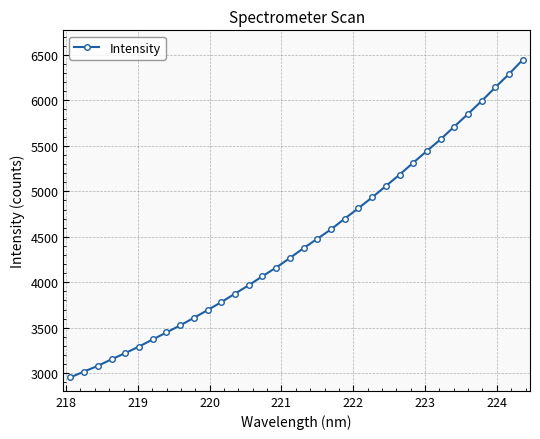

Count the number of values greater than 4375.

17